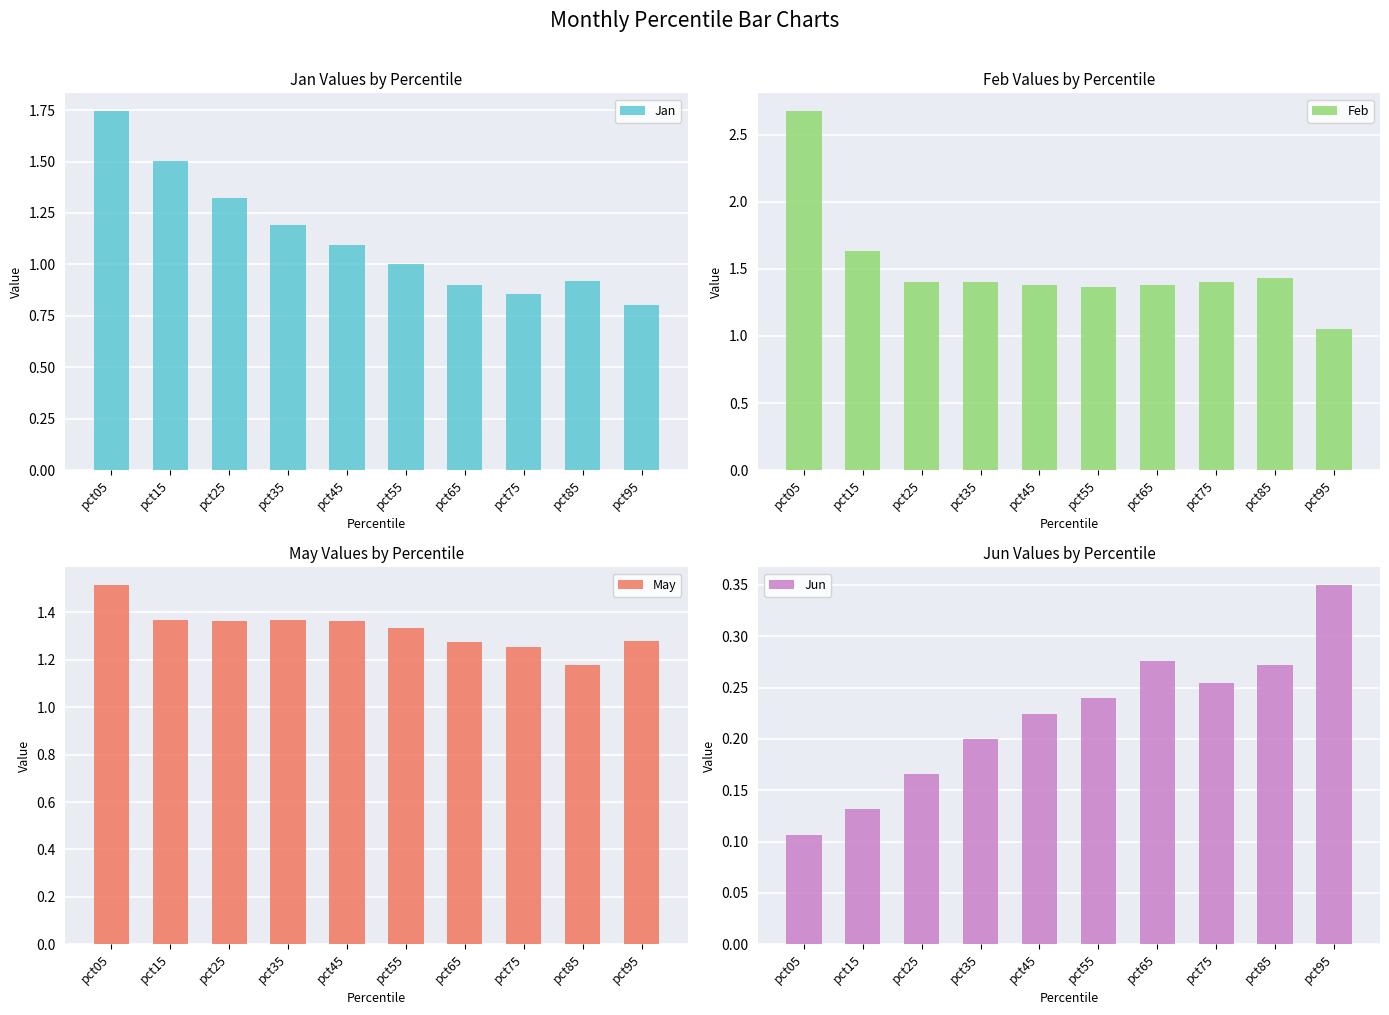

The value of Jan at pct75 is 0.9. True or false?

True